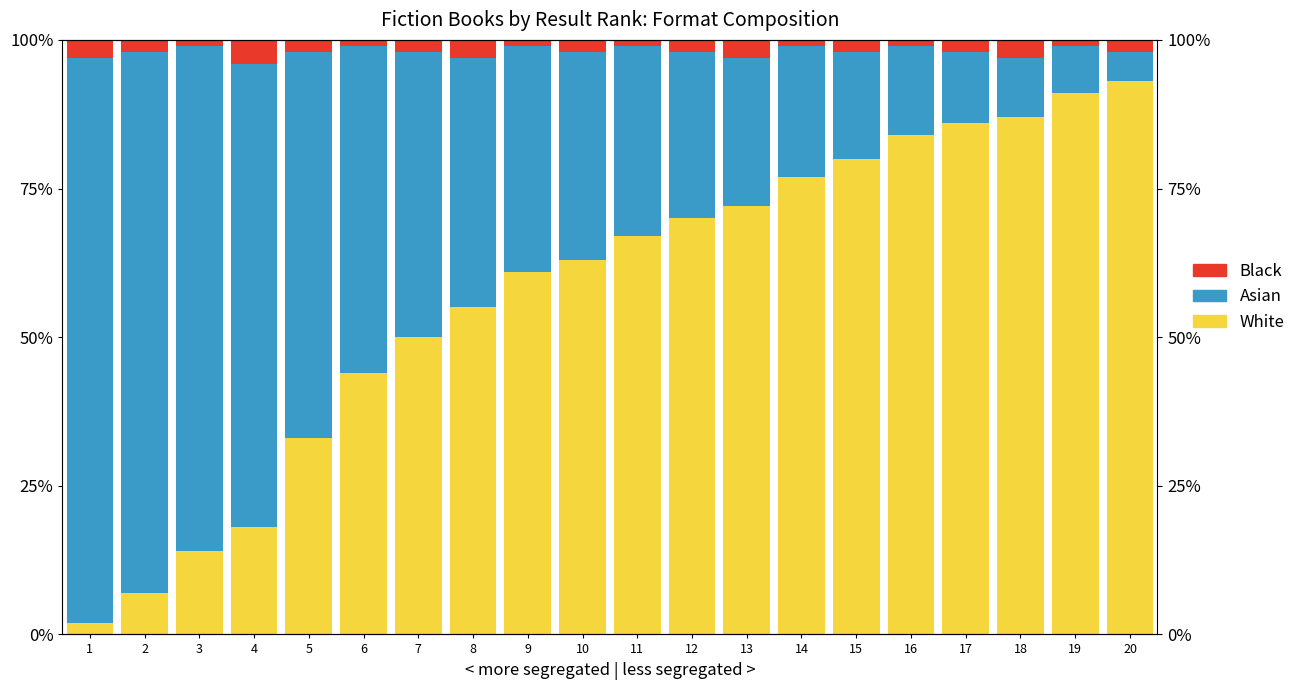

At which category is the sum across all series the highest?

1